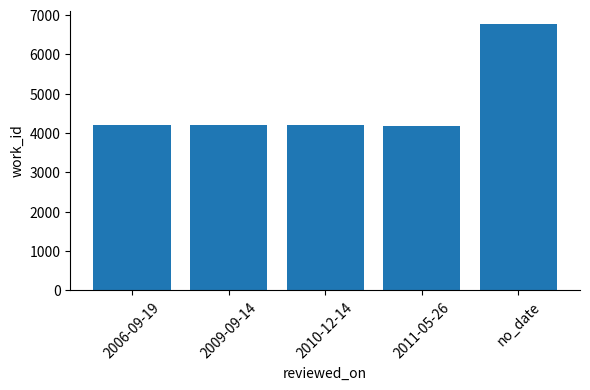

Does the chart contain stacked bars?

No